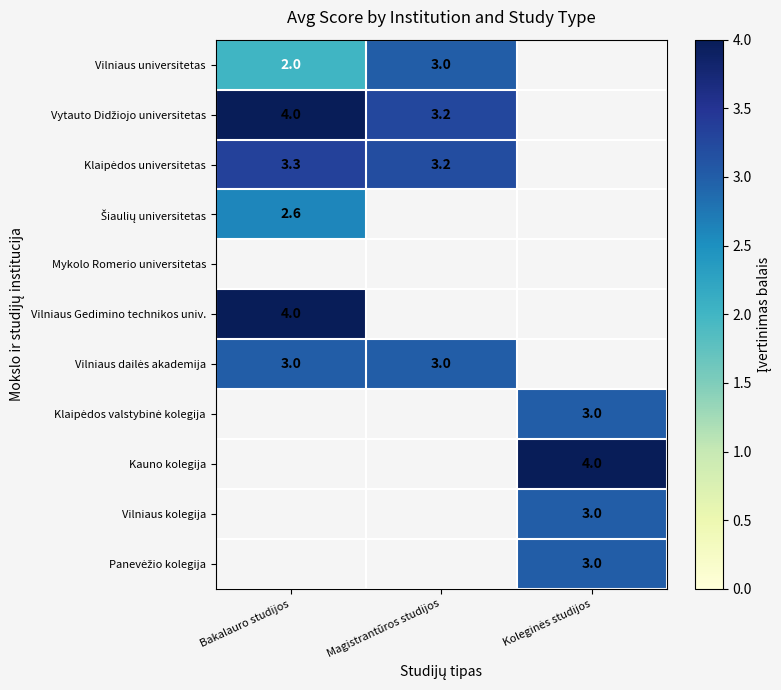

What is the maximum value shown in the chart?

4.0